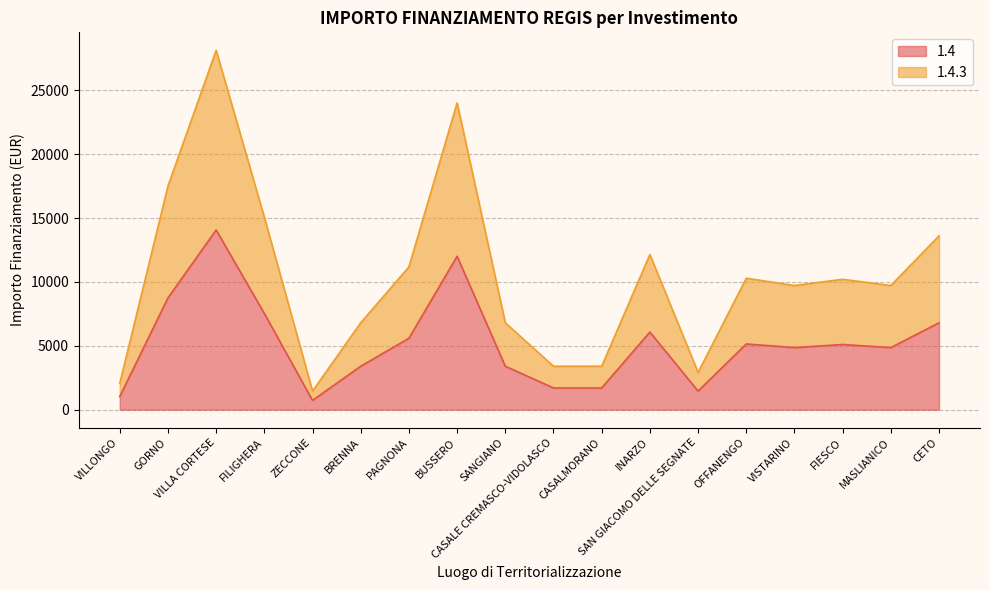

Where is the first local minimum for 1.4?

ZECCONE